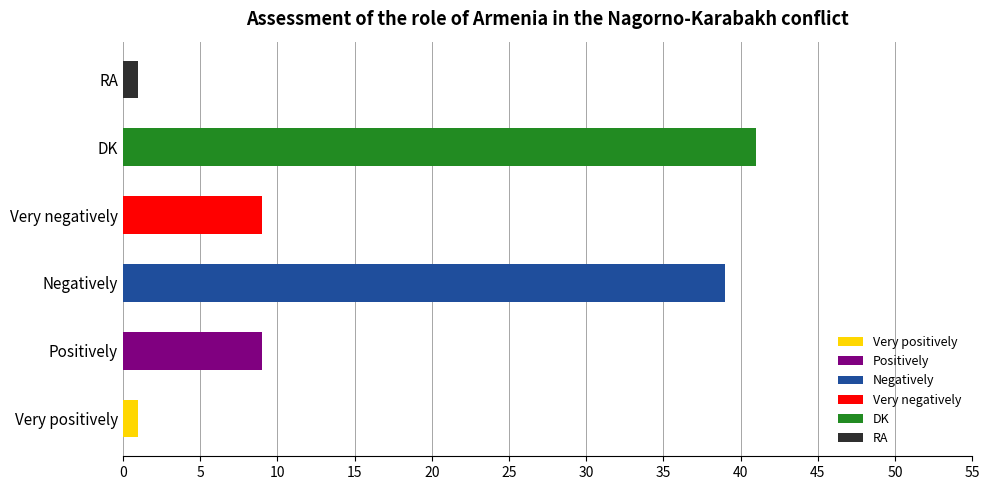

Reading bottom to top, what are all the values shown in this chart?

1	9	39	9	41	1